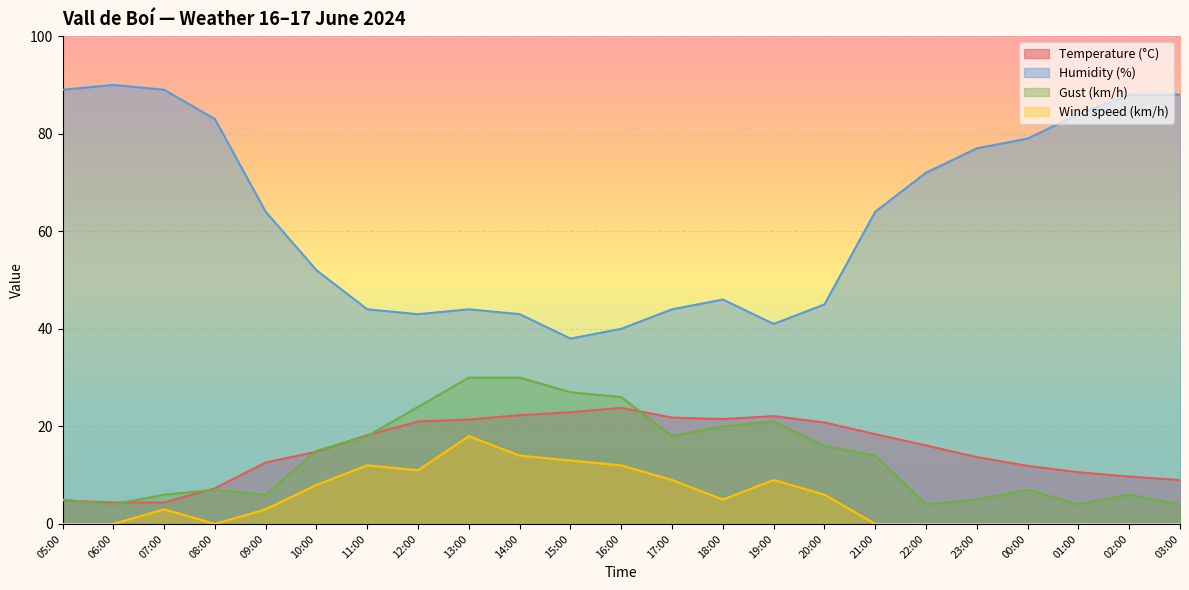

What is the average value of the Temperature (°C) series?

15.4